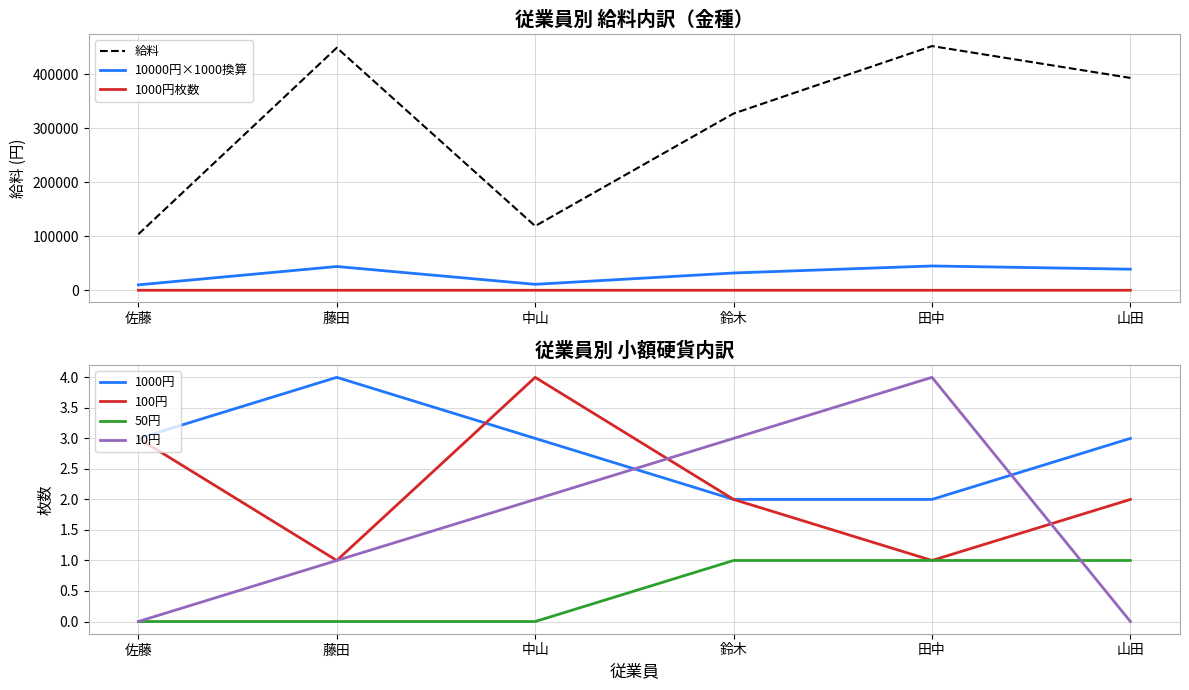

Reading right to left, transcribe all the data shown in this chart.

給料: 393255	452195	327283	118927	449118	103800
10000円: 39000	45000	32000	11000	44000	10000
1000円: 3	2	2	3	4	3
100円: 2	1	2	4	1	3
50円: 1	1	1	0	0	0
10円: 0	4	3	2	1	0